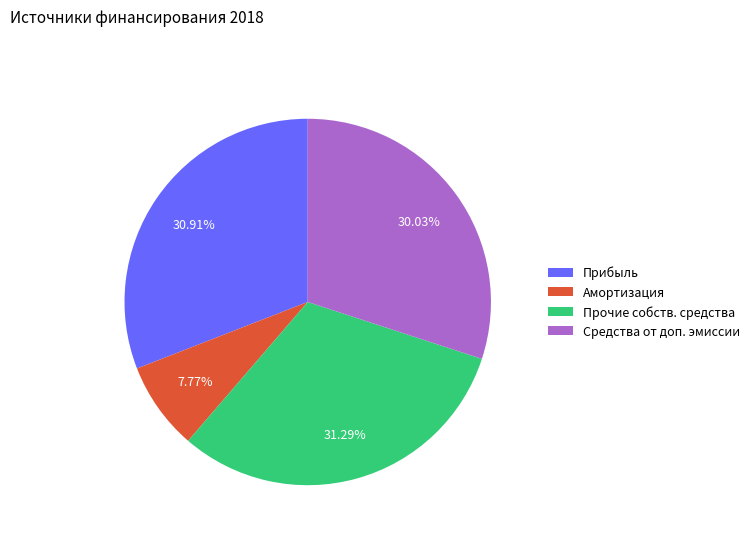

Does any single category account for the majority?

No